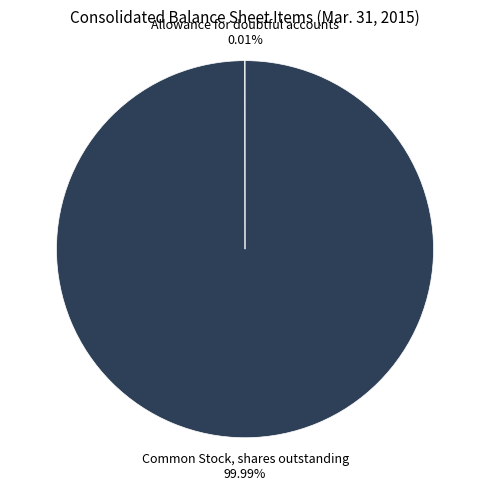

Is there a majority slice in this chart?

Yes